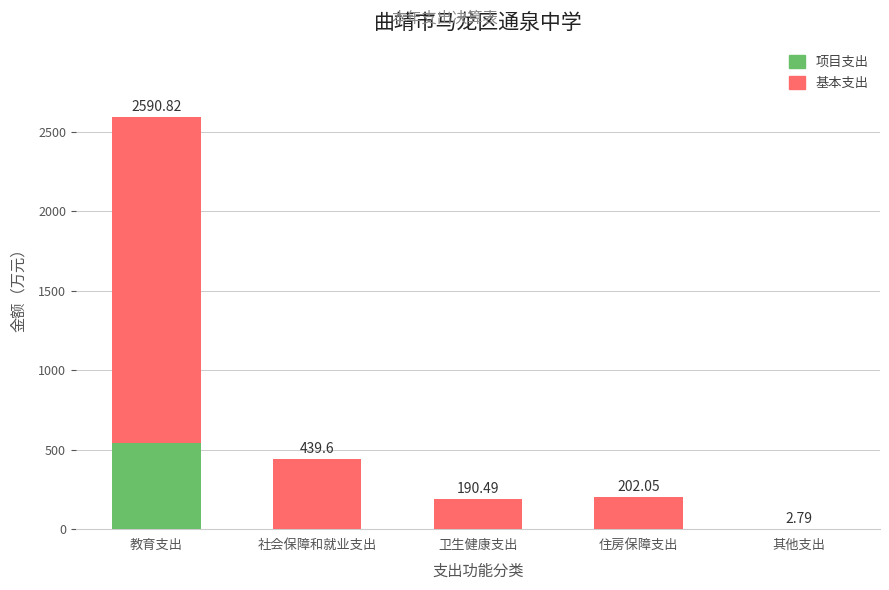

What are all the series names shown in the legend?

项目支出, 基本支出